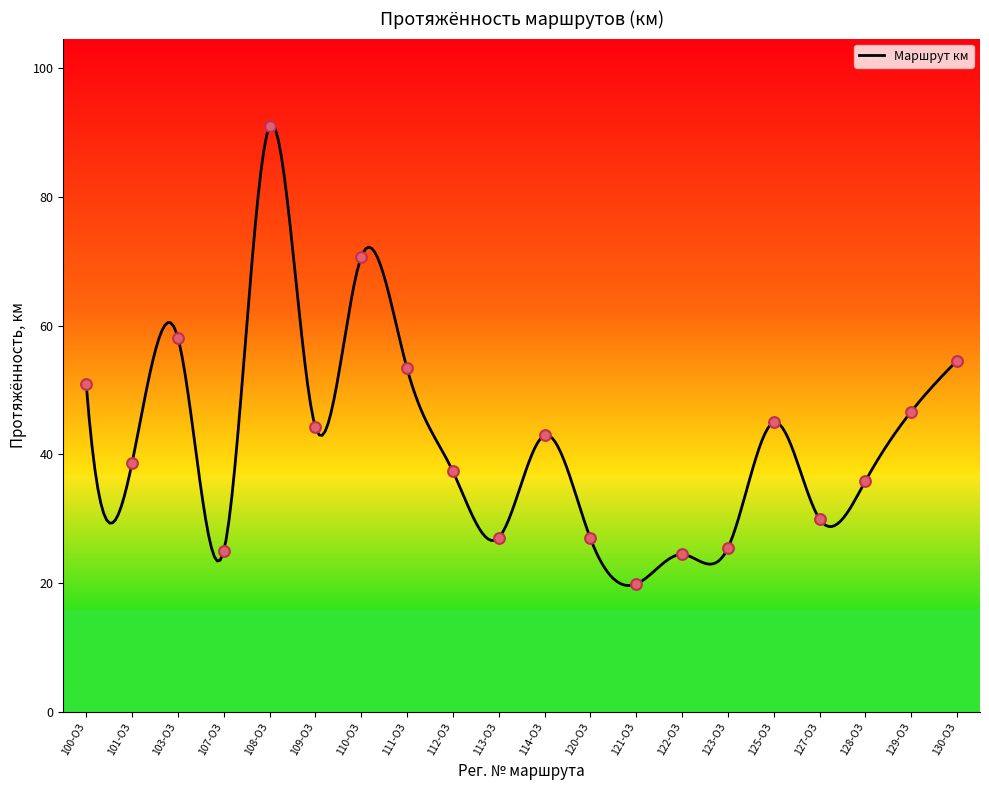

What is the change in value from 113-ОЗ to 129-ОЗ?

+19.6